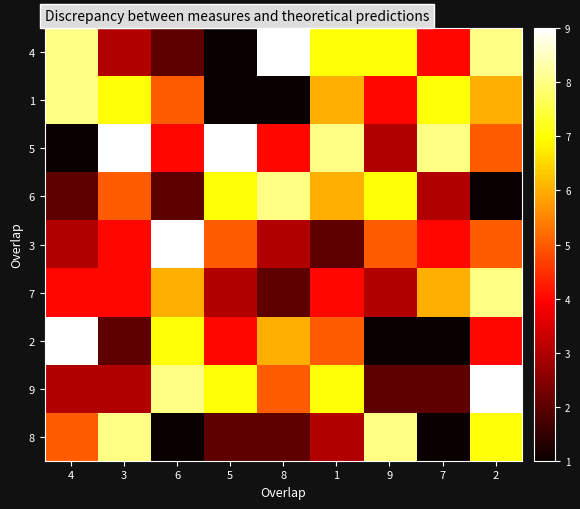

Which category has the highest value across all series?

8